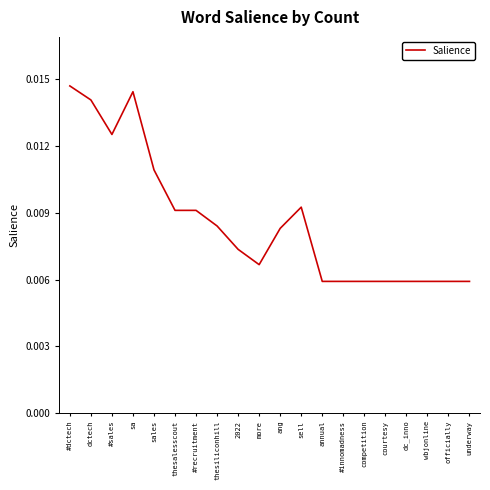

Which has a higher value, ang or #dctech?

#dctech